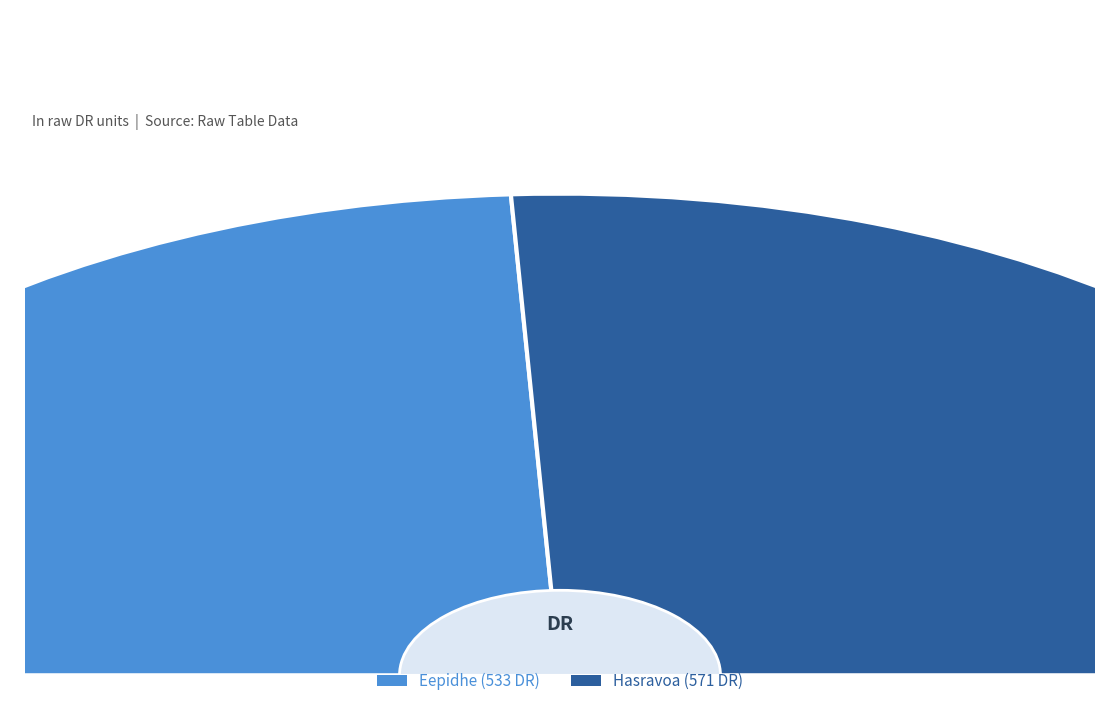

Rank the categories by value from highest to lowest.

Hasravoa, Eepidhe